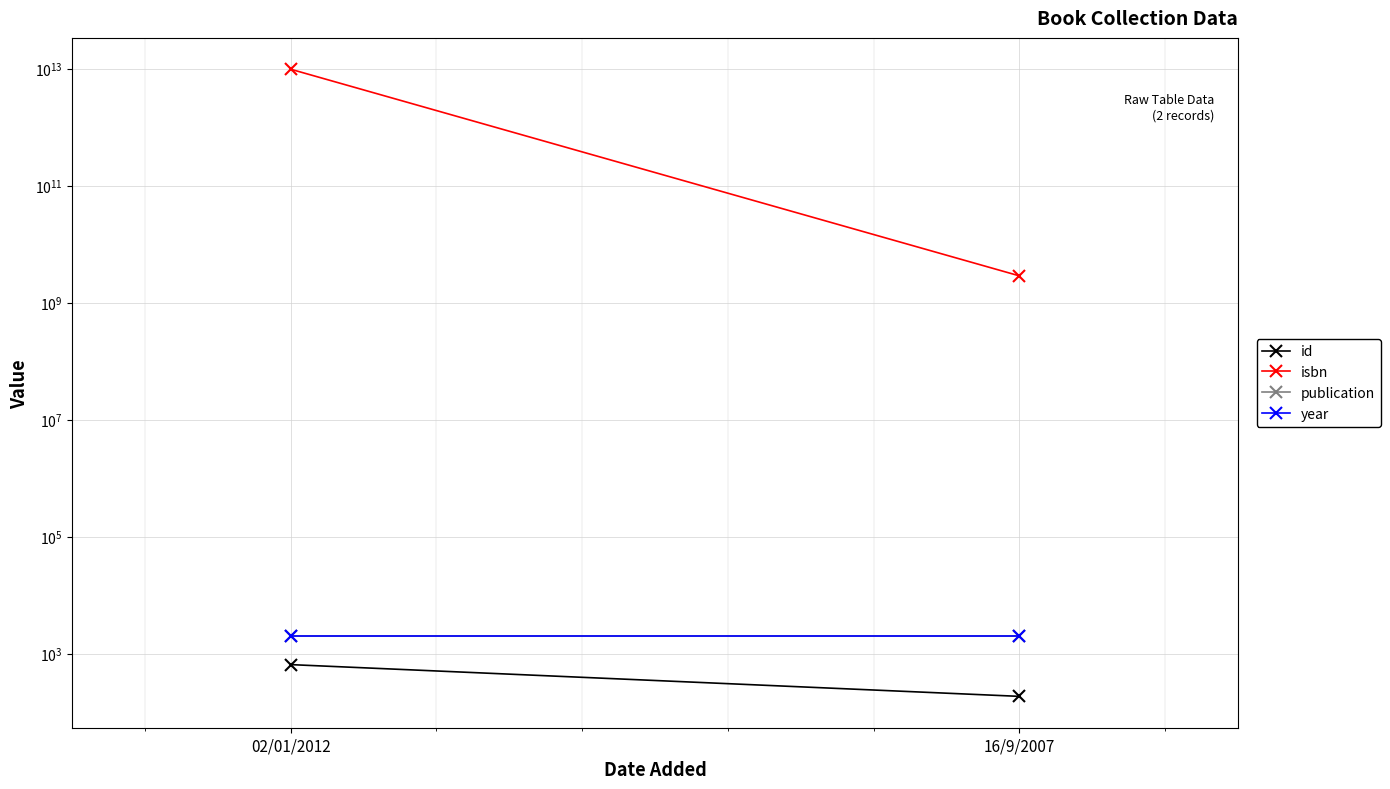

What is the smallest value displayed?

186